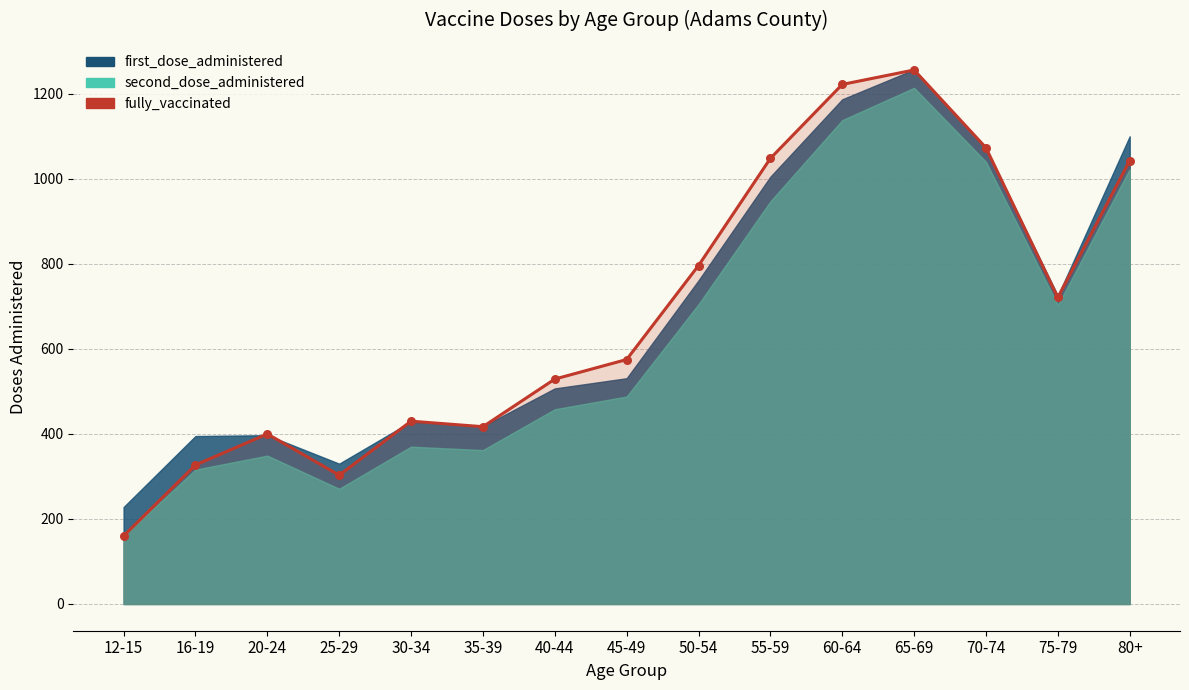

Between 35-39 and 30-34, which is larger?

30-34